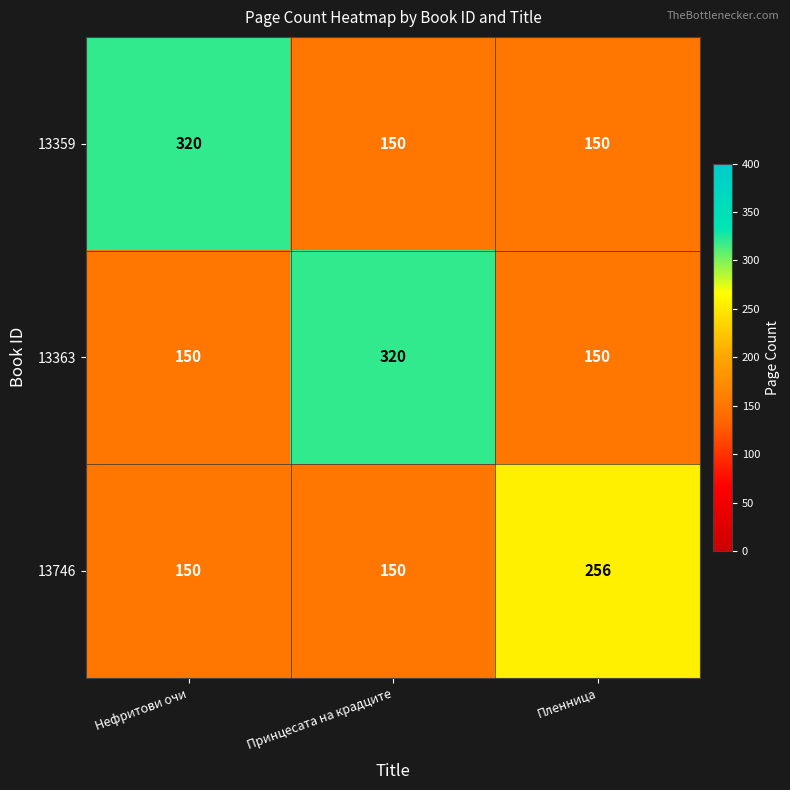

Reading left to right, what are all the values shown in this chart?

13359: 320	150	150
13363: 150	320	150
13746: 150	150	256